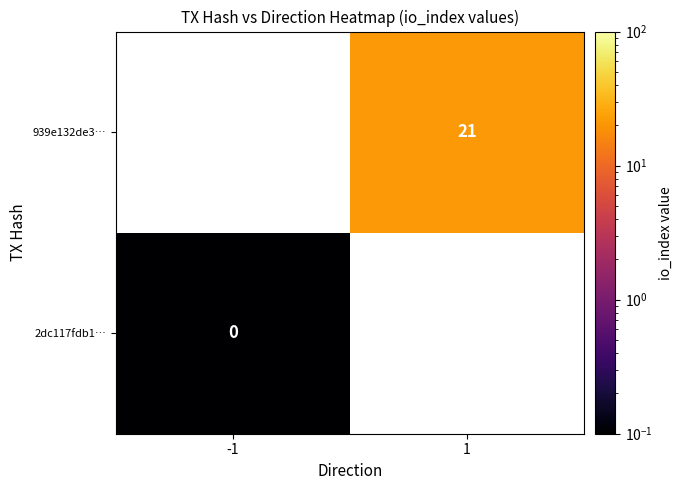

The 939e132de3… series shows 21.0 at 1. True or false?

True